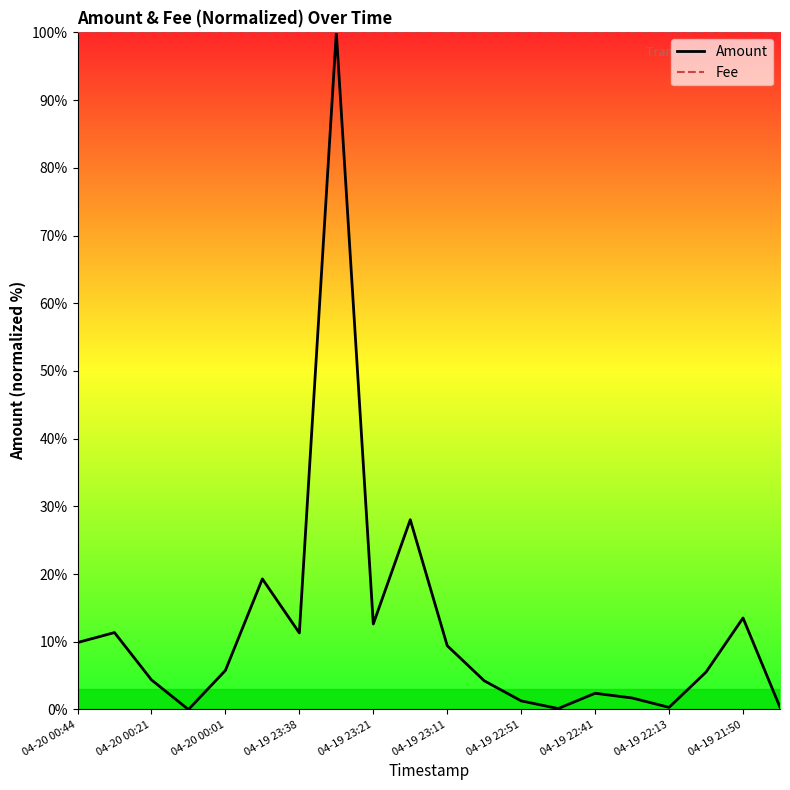

The Fee series shows 176.4 at 04-20 00:44. True or false?

False